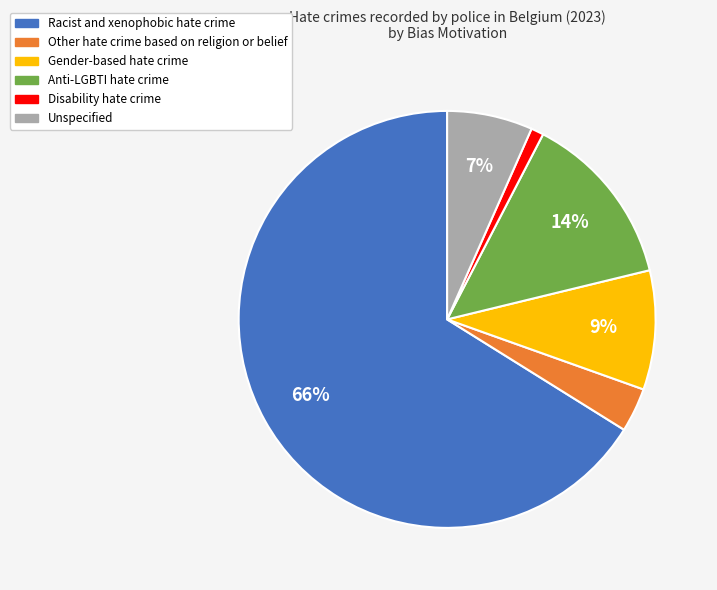

Is it true that Unspecified is 15% of the pie?

False